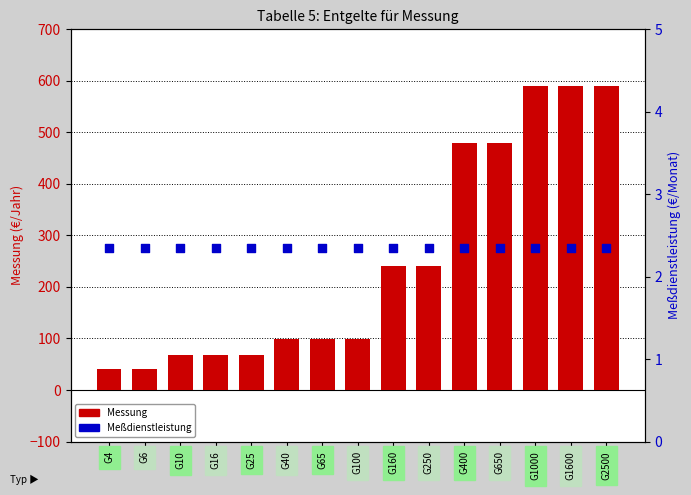

Which series has the widest spread of Y values?

Messung